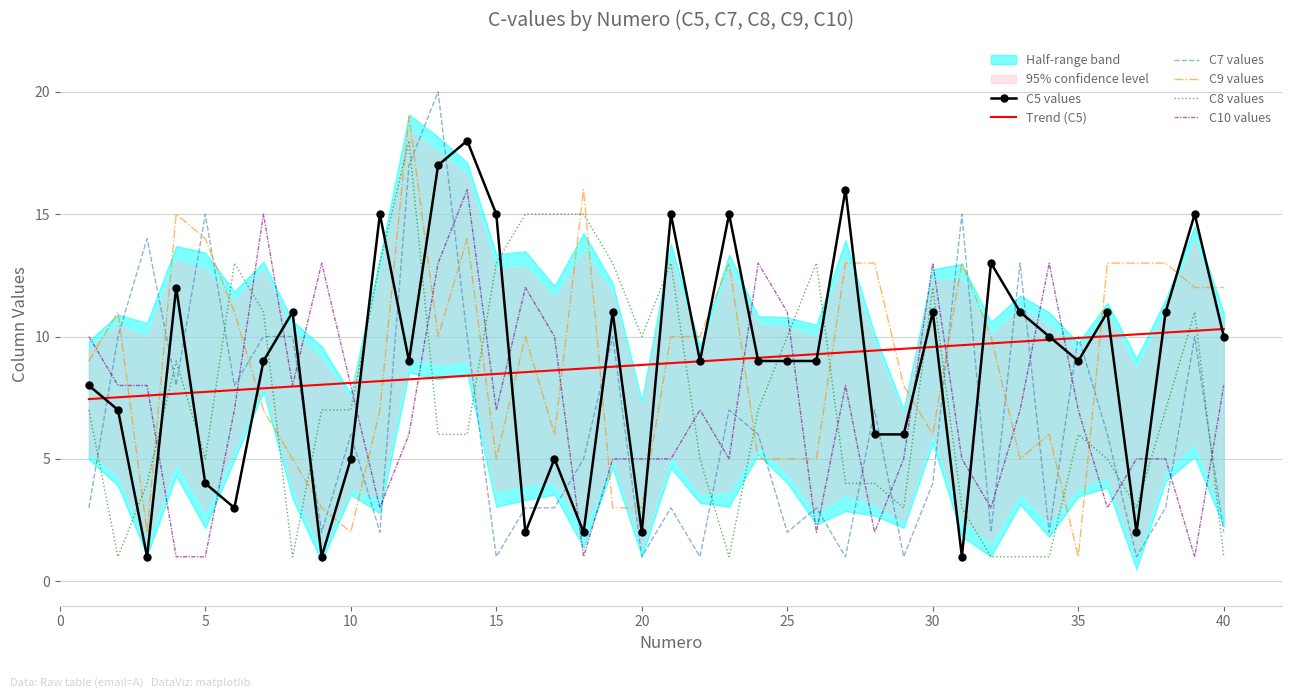

True or false: C9 values and C10 values intersect in this chart.

True